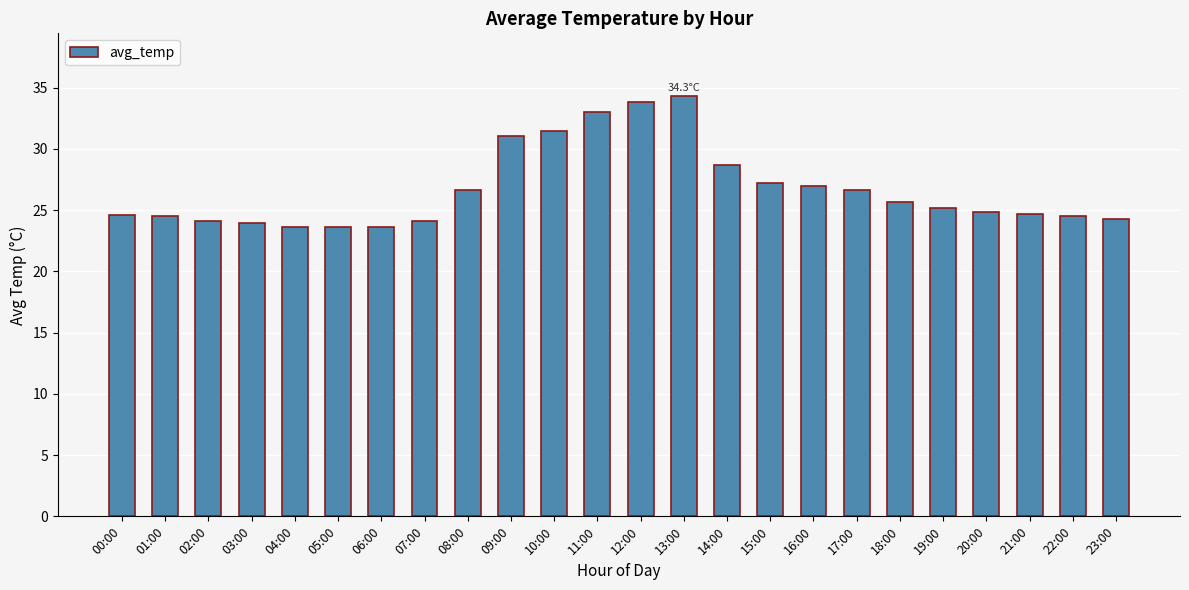

The value at 23:00 is 24.3. True or false?

True